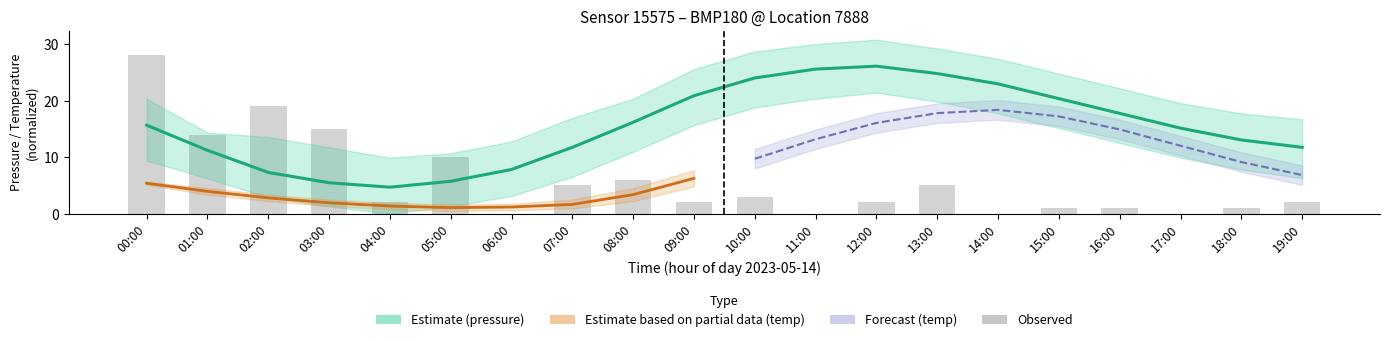

Count the number of categories in the chart.

20